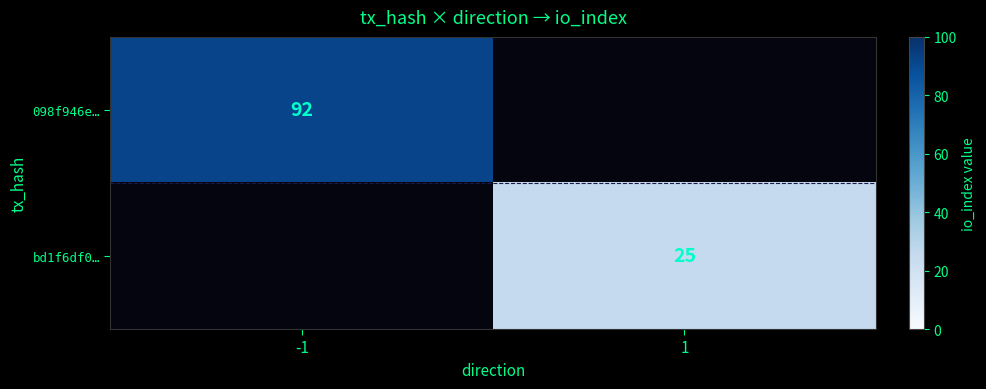

The value of 098f946e… at -1 is 92. True or false?

True